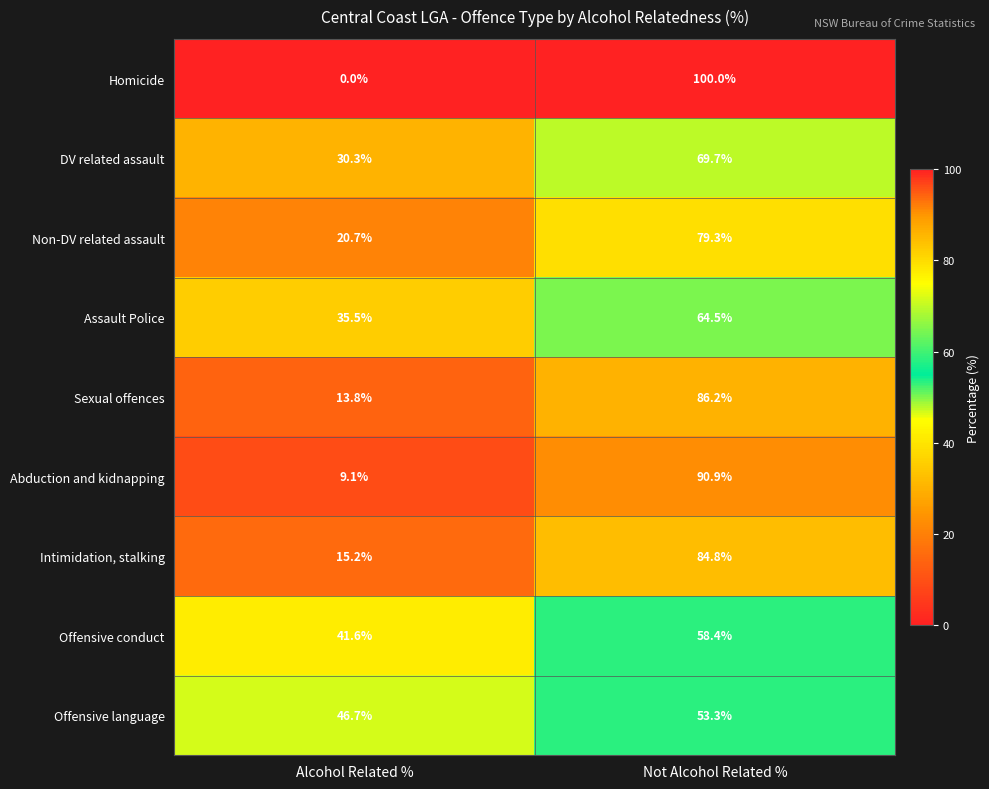

At which label is DV related assault closest to 50?

Alcohol Related %